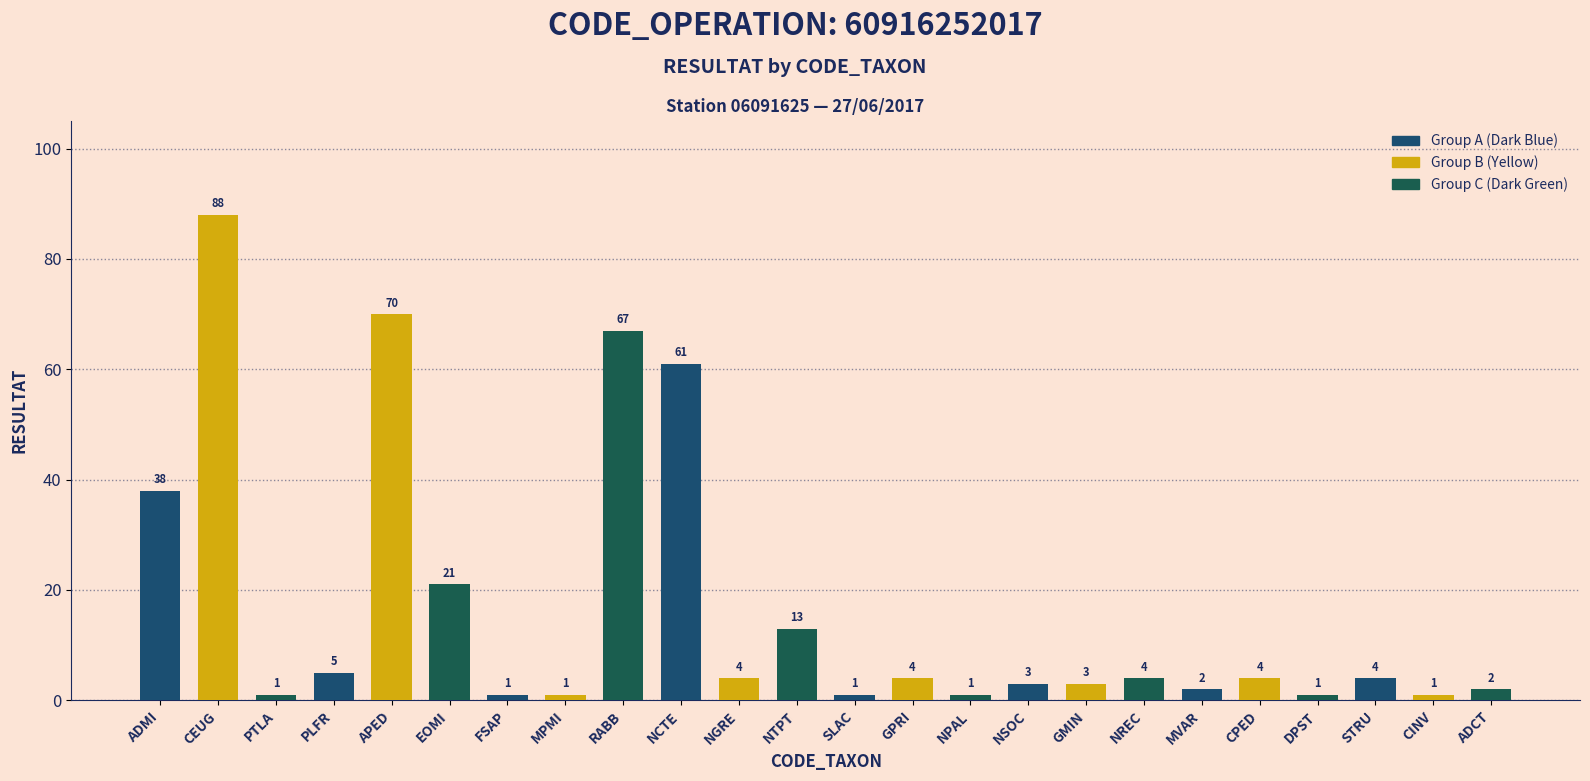

The chart shows a value of 67 at RABB. True or false?

True